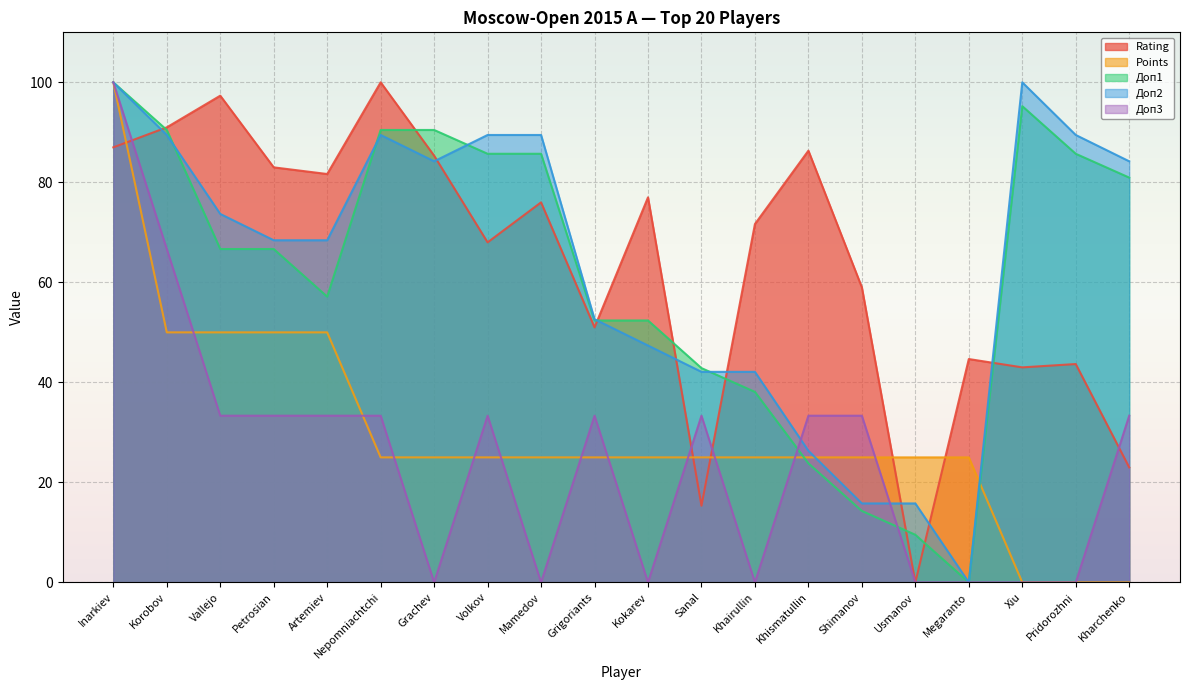

What is the average value of the Доп2 series?

63.4